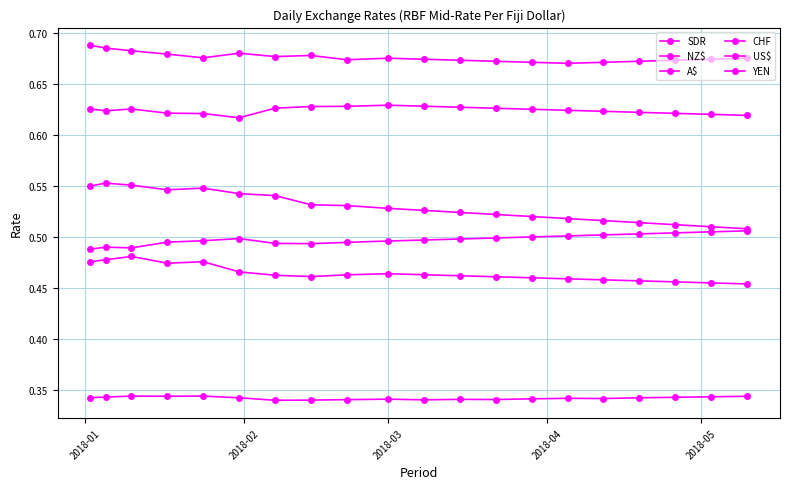

How many lines are shown in the chart?

6